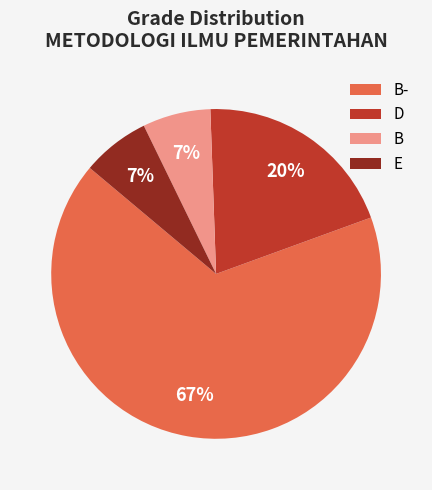

Which slice represents more than half of the pie?

B-